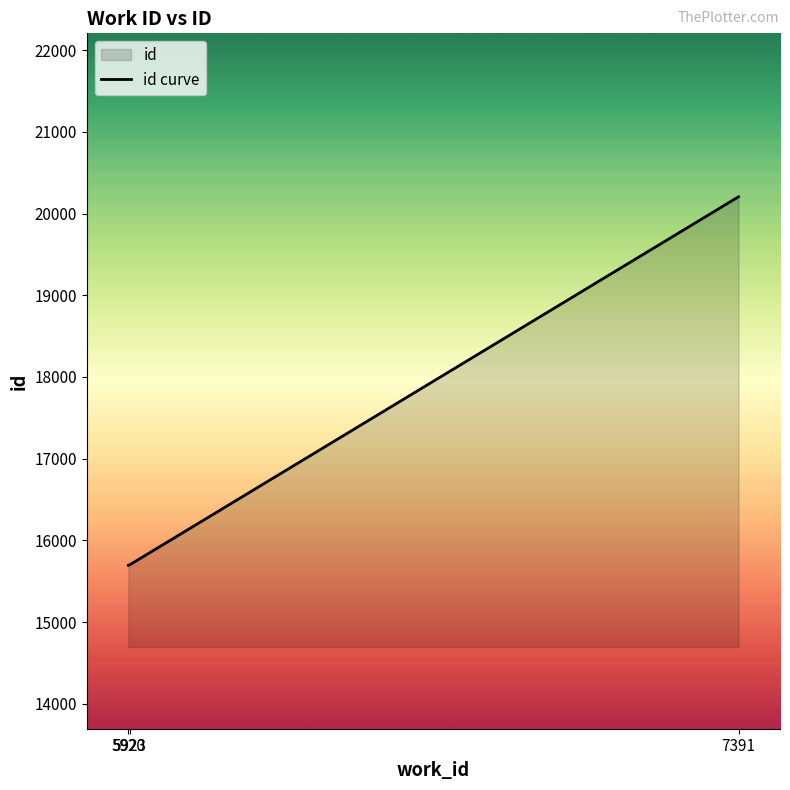

How many lines are shown in the chart?

1